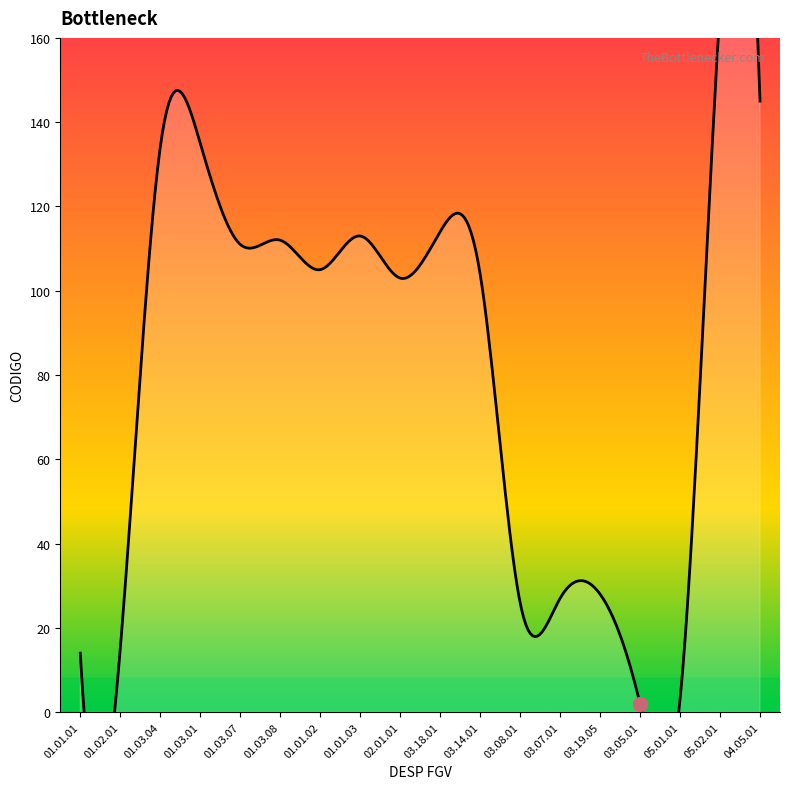

The chart shows a value of 48 at 03.19.05. True or false?

False